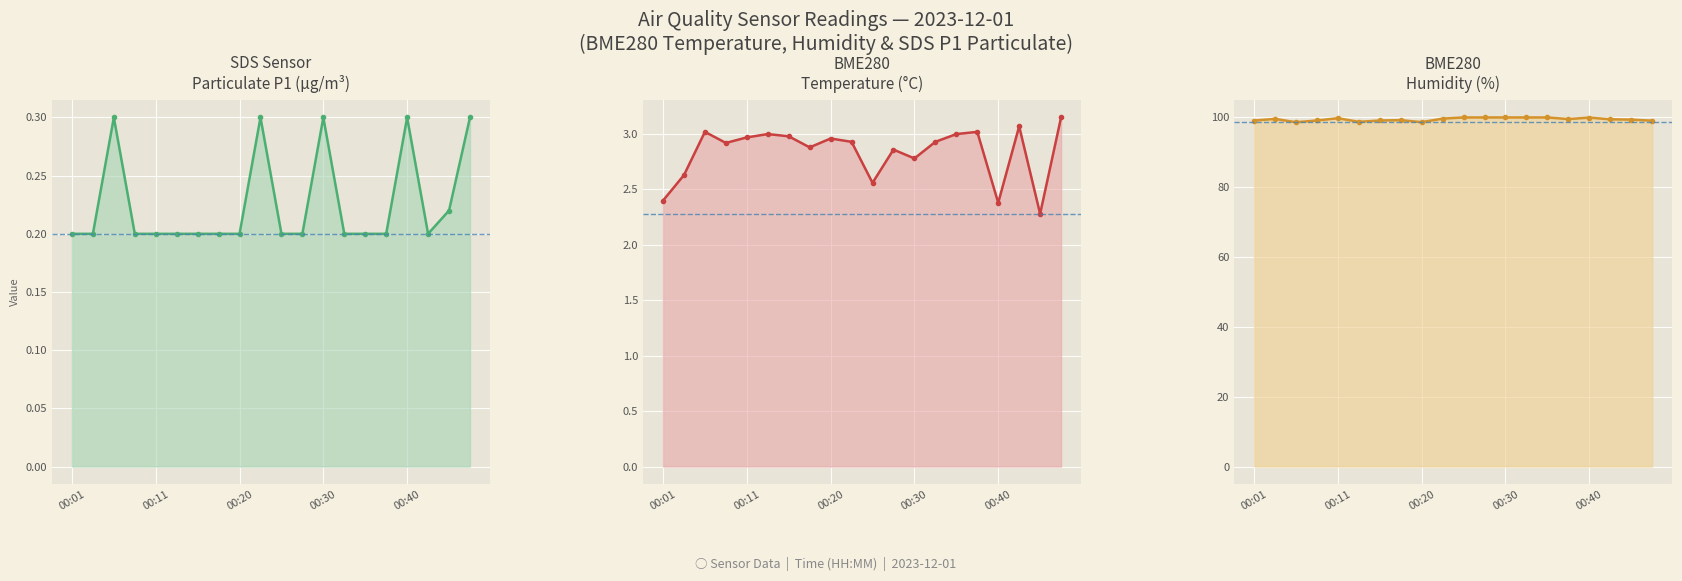

True or false: SDS_P1_line and BME280_temperature_line intersect in this chart.

False